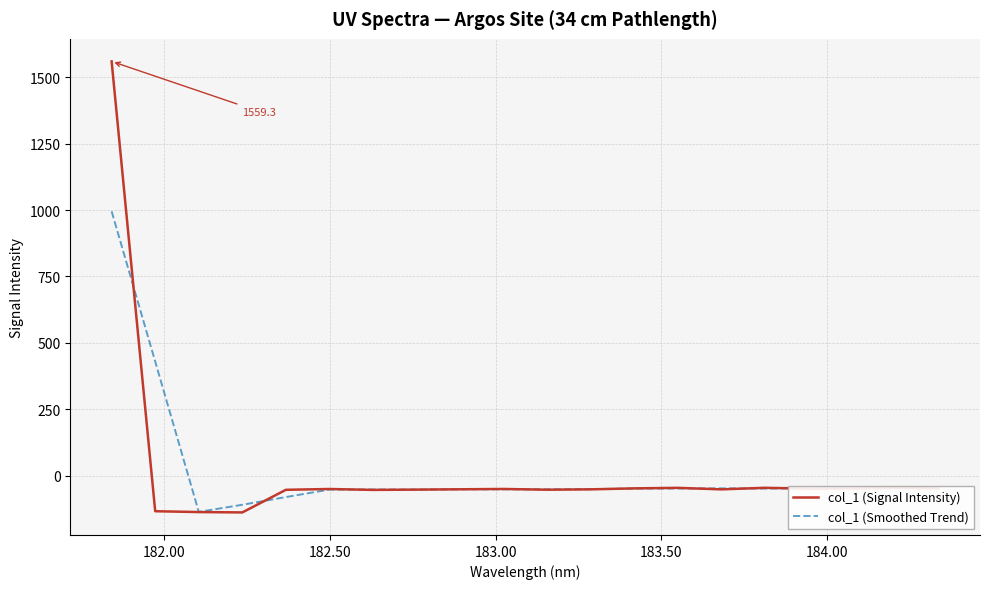

How many values in the col_1 (Smoothed Trend) series are below -48?

11